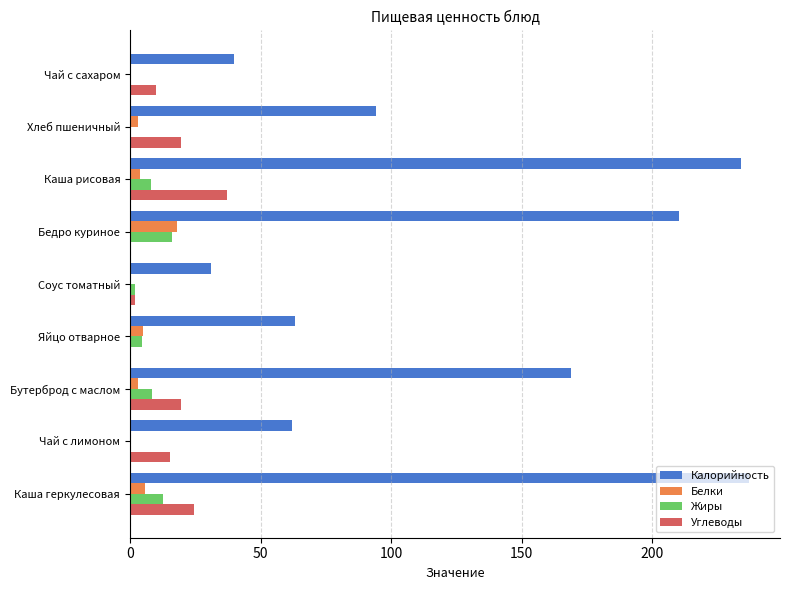

Is it true that Калорийность equals 8.7 at Чай с сахаром?

False